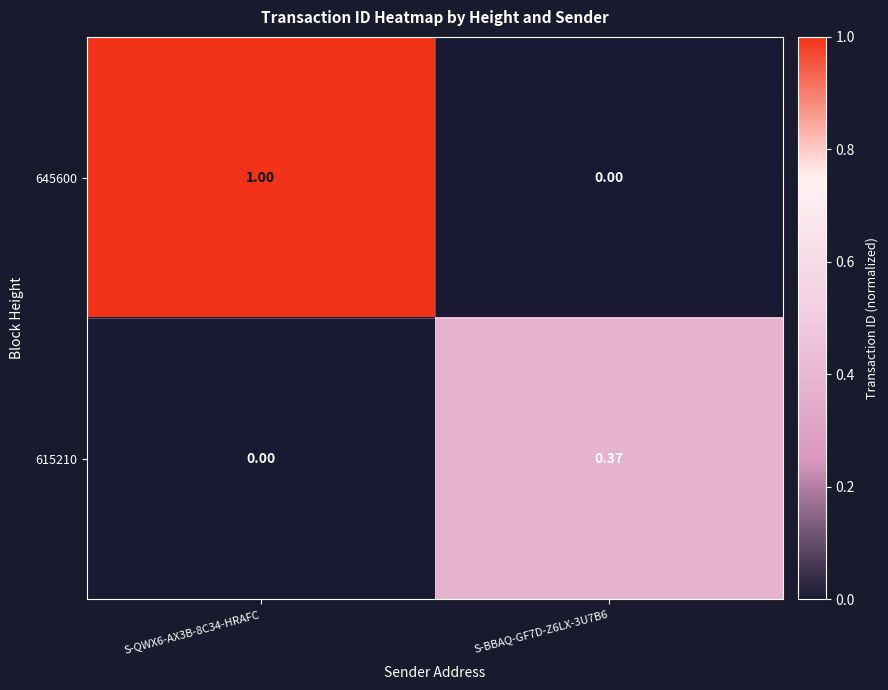

Is the value of 615210 at S-BBAQ-GF7D-Z6LX-3U7B6 greater than the value of 645600 at S-QWX6-AX3B-8C34-HRAFC?

No